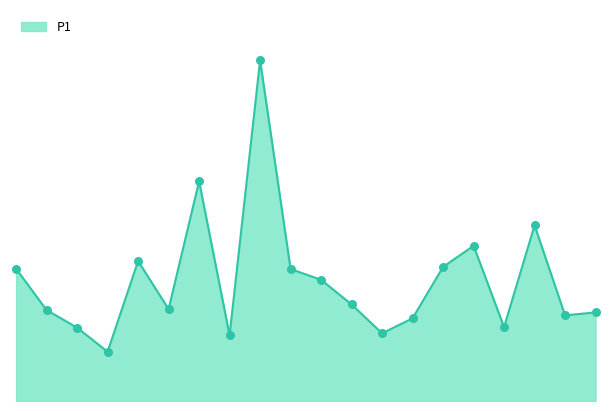

Is this an area chart (filled region under the line)?

Yes